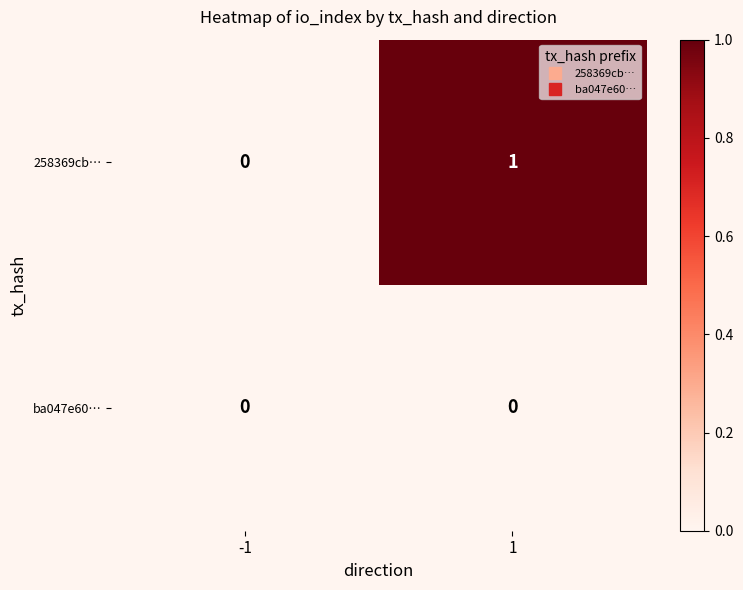

How many data points does each series have?

2